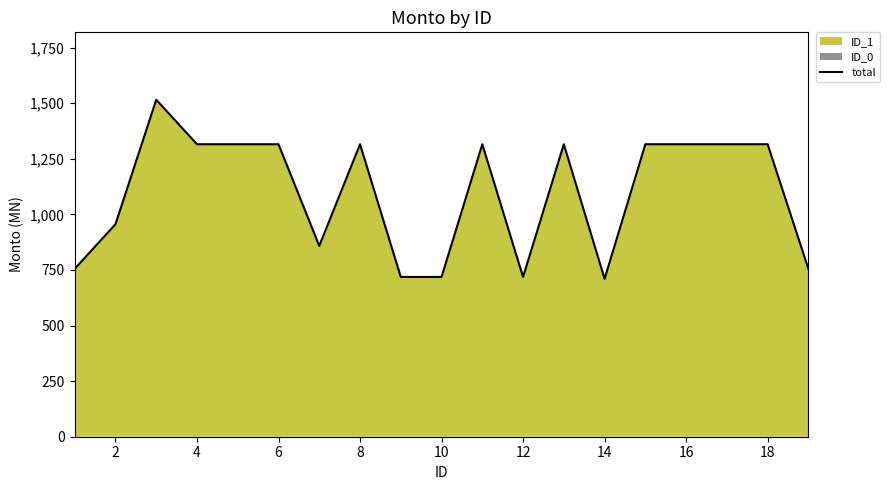

Reading left to right, what are all the values shown in this chart?

755.4	955.8	1515.8	1315.6	1315.6	1315.6	858.5	1315.6	718.7	718.7	1315.6	718.7	1315.6	710.5	1315.6	1315.6	1315.6	1315.6	755.4